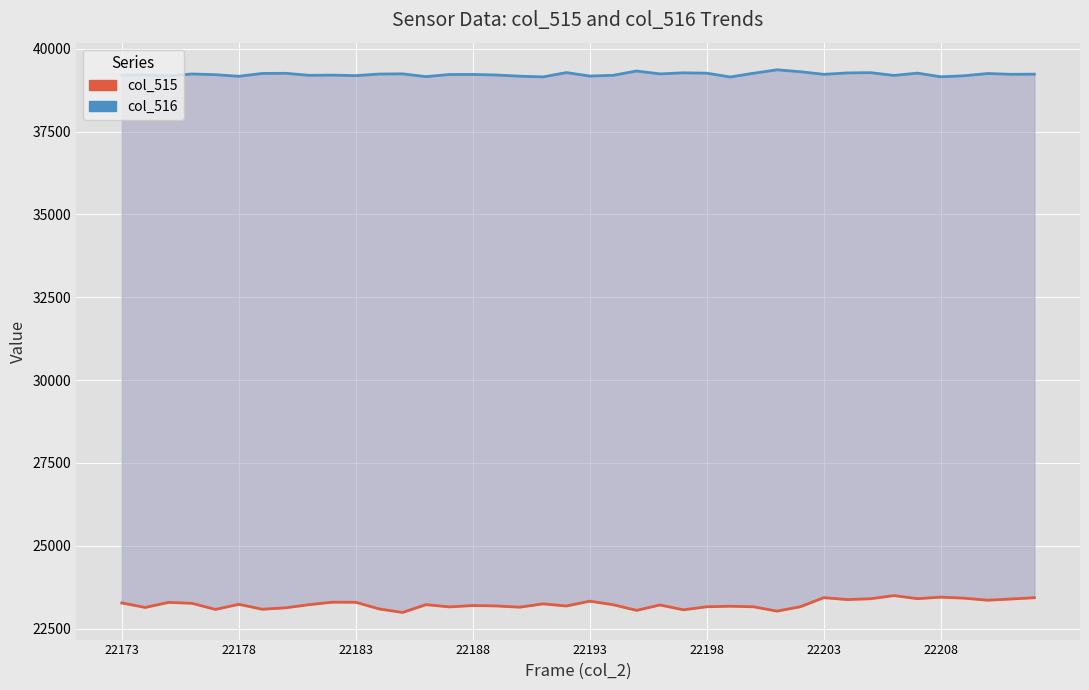

Read the col_515 value at 22208.

23448